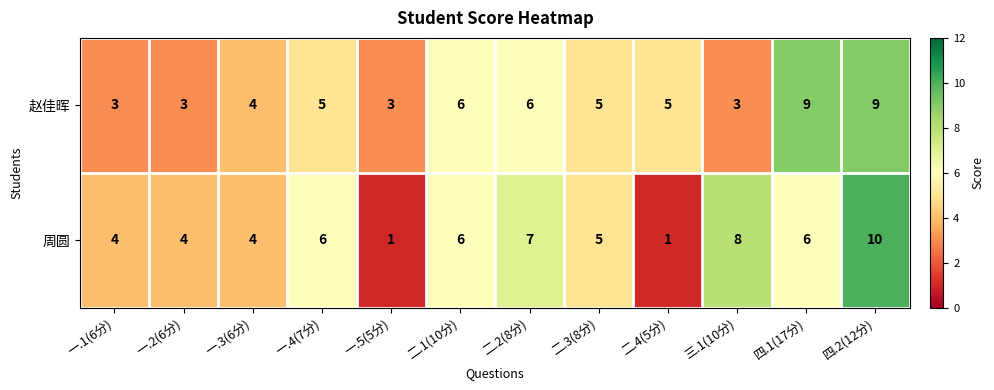

Reading left to right, list all the values displayed in this chart.

赵佳晖: 一.1(6分)=3	一.2(6分)=3	一.3(6分)=4	一.4(7分)=5	一.5(5分)=3	二.1(10分)=6	二.2(8分)=6	二.3(8分)=5	二.4(5分)=5	三.1(10分)=3	四.1(17分)=9	四.2(12分)=9
周圆: 一.1(6分)=4	一.2(6分)=4	一.3(6分)=4	一.4(7分)=6	一.5(5分)=1	二.1(10分)=6	二.2(8分)=7	二.3(8分)=5	二.4(5分)=1	三.1(10分)=8	四.1(17分)=6	四.2(12分)=10